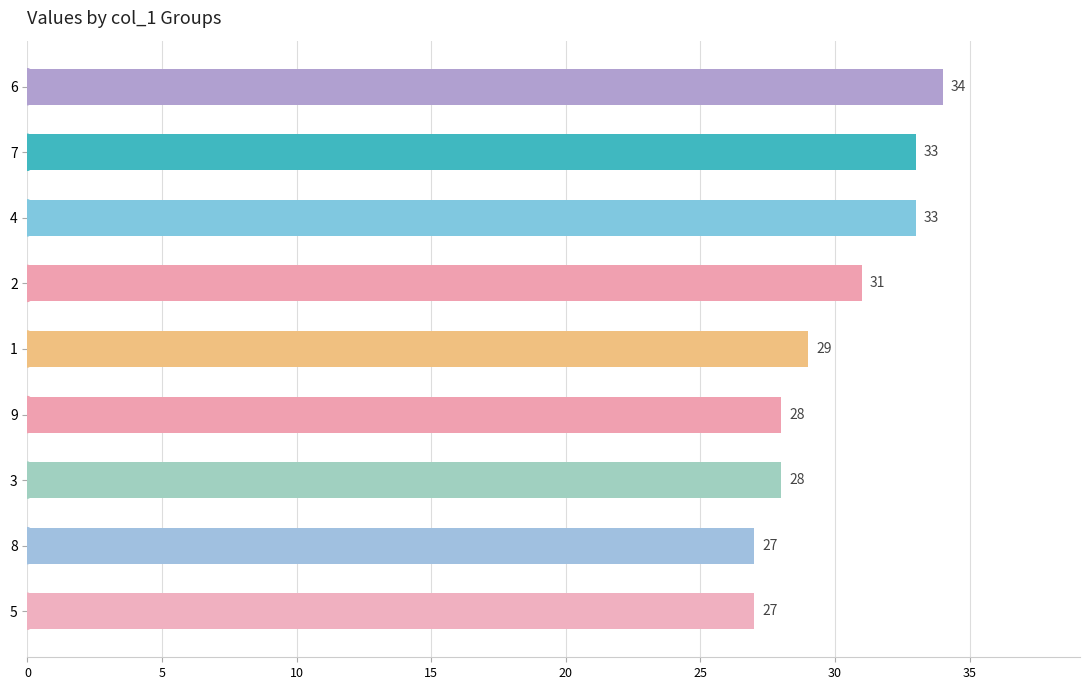

Approximately how many times larger is the value at 2 compared to 7?

0.9